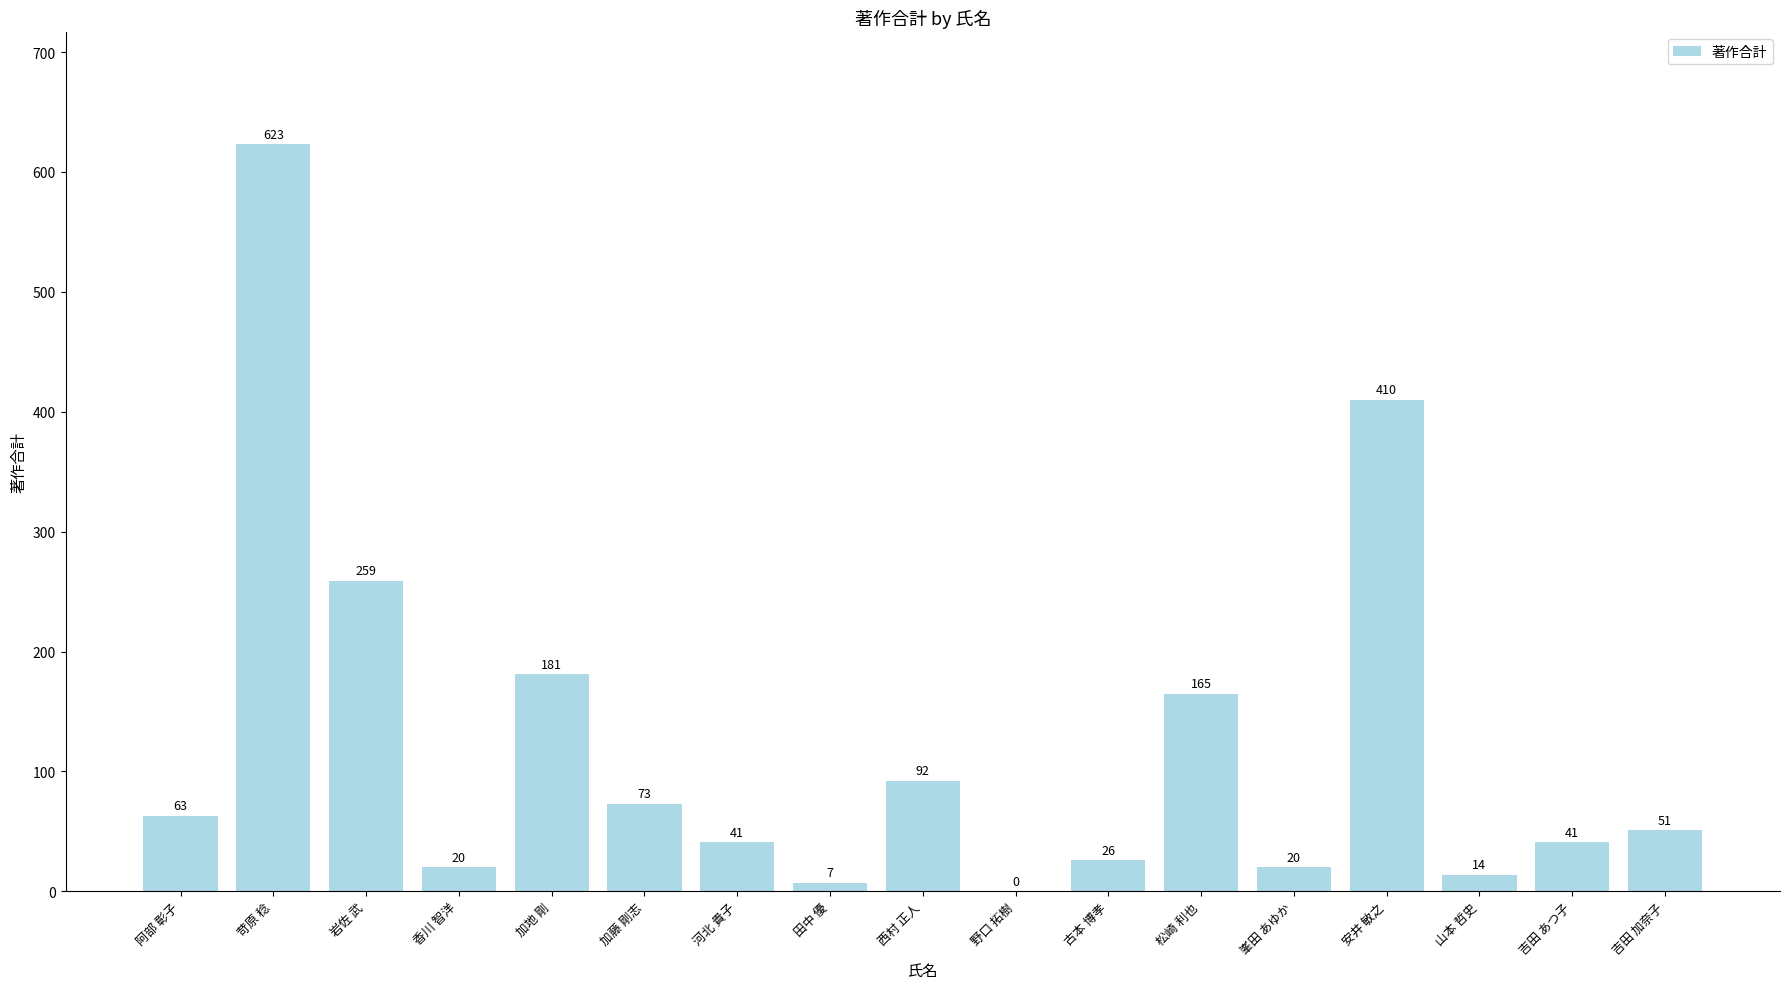

What is the sum of the values at 河北 貴子 and 田中 優?

48